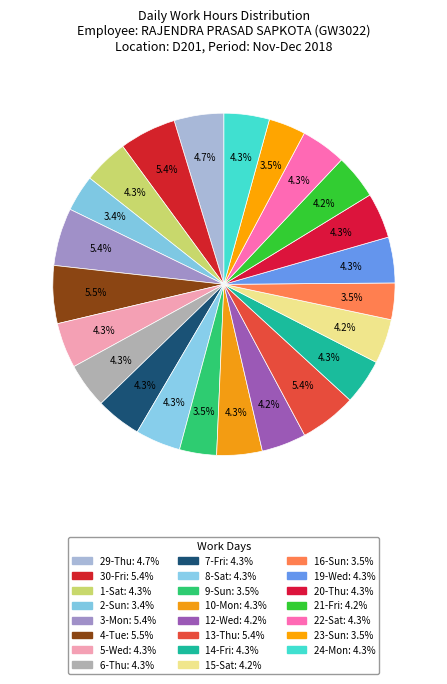

How many segments does this pie chart have?

23